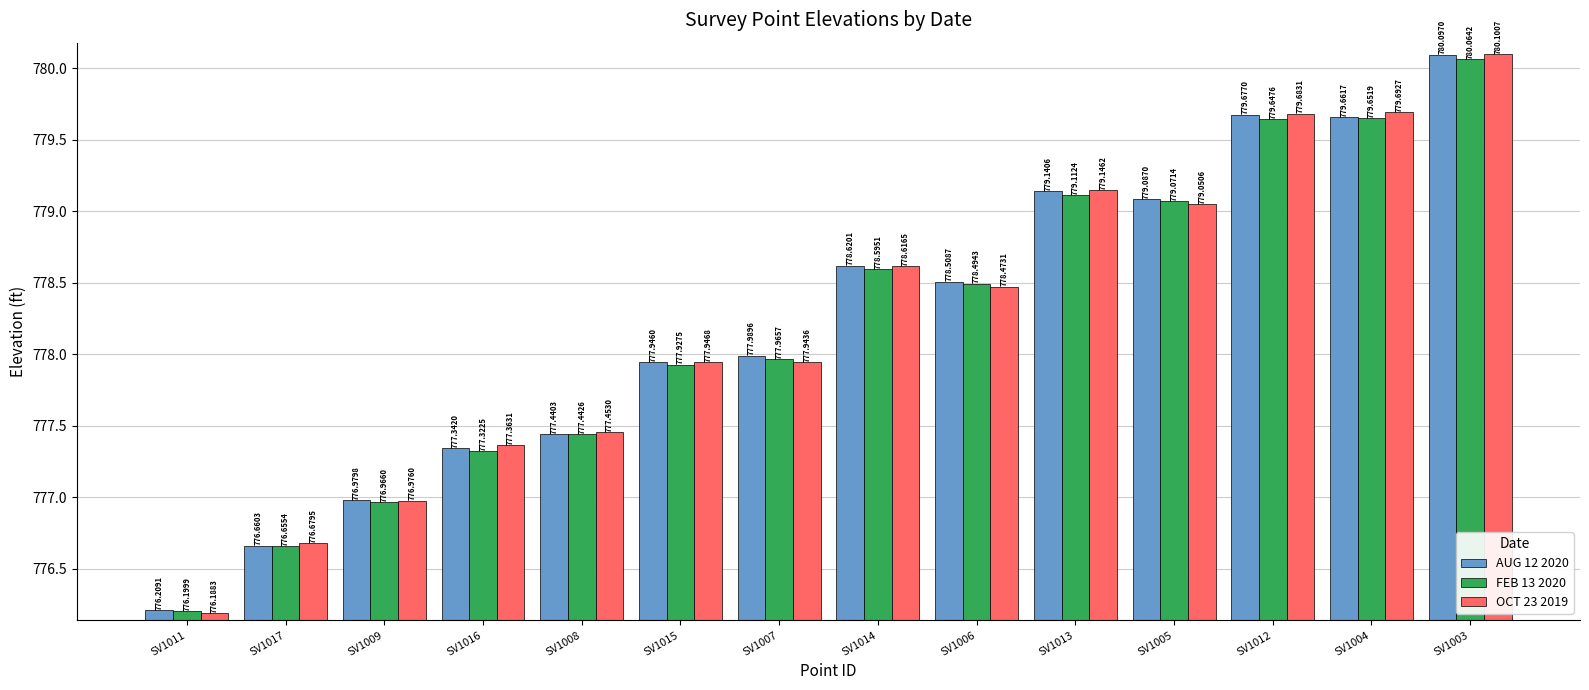

Is it true that FEB 13 2020 equals 777.3 at SV1016?

True